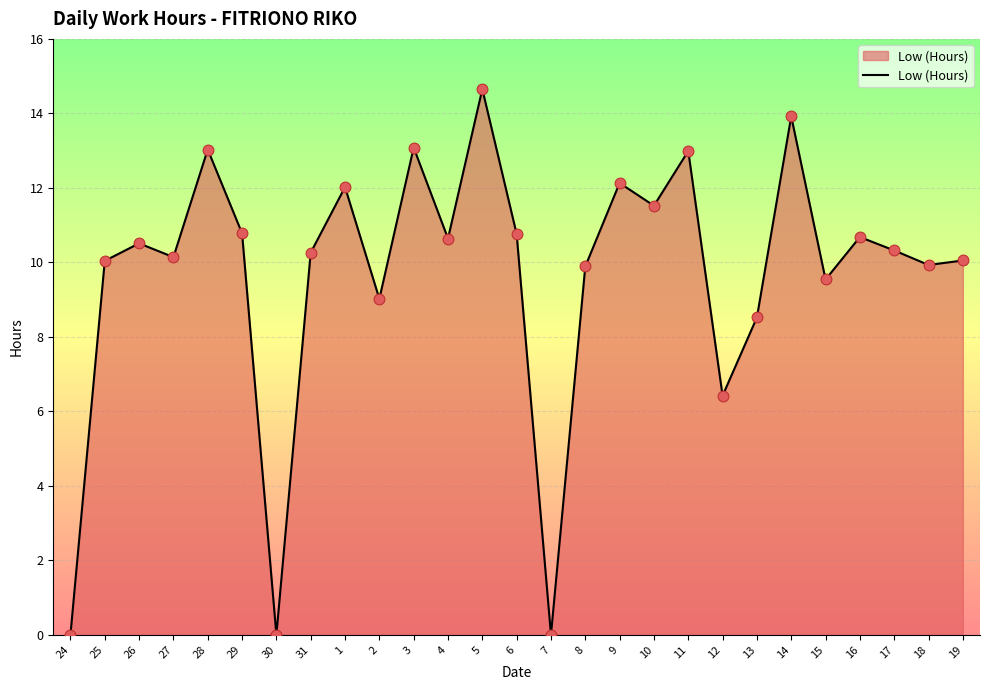

Between 29 and 28, which is larger?

28